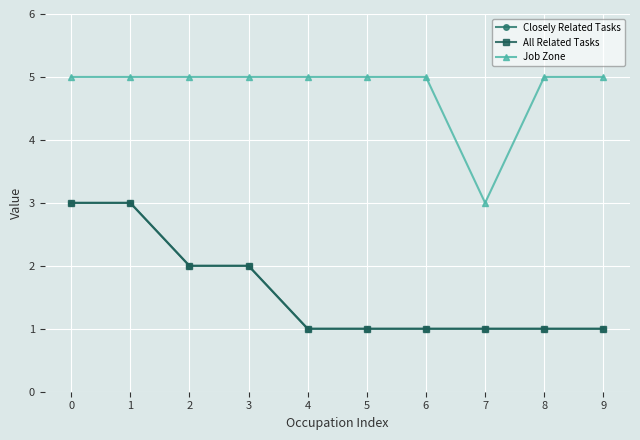

The Job Zone series shows 1 at 3. True or false?

False